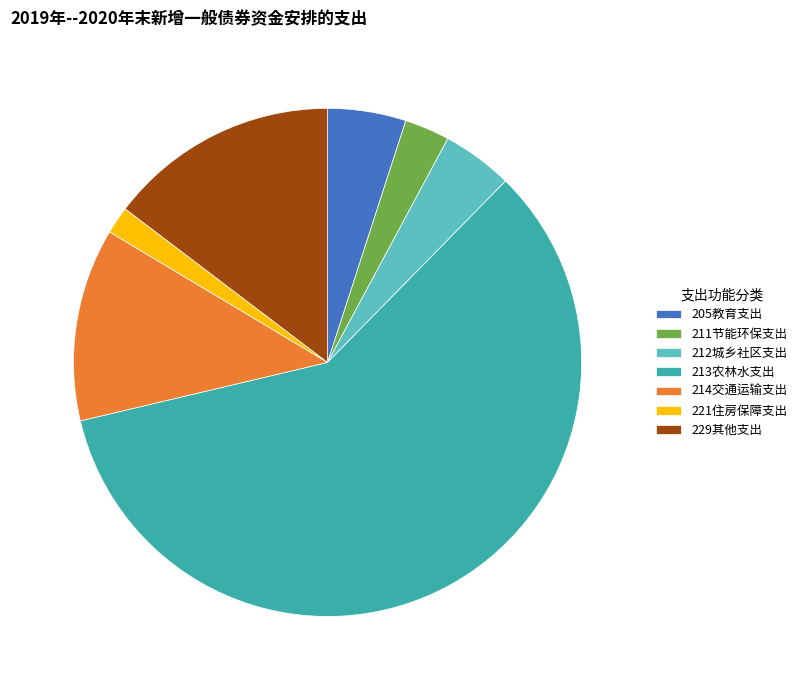

Does 213农林水支出 account for over 50% of the chart?

Yes